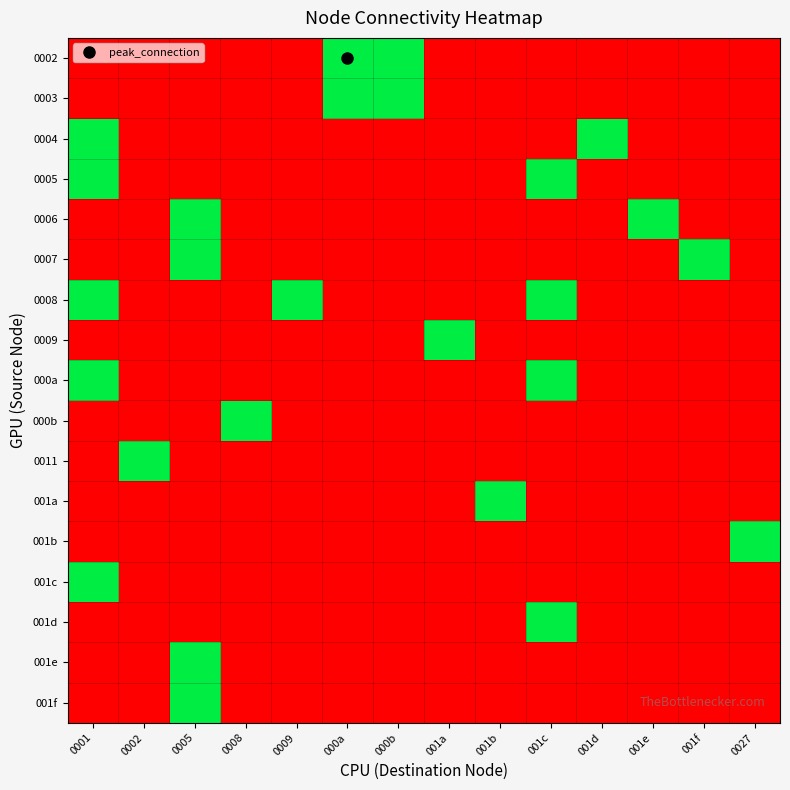

Reading left to right, what are all the values shown in this chart?

0002: 0001=0	0002=0	0005=0	0008=0	0009=0	000a=1	000b=1	001a=0	001b=0	001c=0	001d=0	001e=0	001f=0	0027=0
0003: 0001=0	0002=0	0005=0	0008=0	0009=0	000a=1	000b=1	001a=0	001b=0	001c=0	001d=0	001e=0	001f=0	0027=0
0004: 0001=1	0002=0	0005=0	0008=0	0009=0	000a=0	000b=0	001a=0	001b=0	001c=0	001d=1	001e=0	001f=0	0027=0
0005: 0001=1	0002=0	0005=0	0008=0	0009=0	000a=0	000b=0	001a=0	001b=0	001c=1	001d=0	001e=0	001f=0	0027=0
0006: 0001=0	0002=0	0005=1	0008=0	0009=0	000a=0	000b=0	001a=0	001b=0	001c=0	001d=0	001e=1	001f=0	0027=0
0007: 0001=0	0002=0	0005=1	0008=0	0009=0	000a=0	000b=0	001a=0	001b=0	001c=0	001d=0	001e=0	001f=1	0027=0
0008: 0001=1	0002=0	0005=0	0008=0	0009=1	000a=0	000b=0	001a=0	001b=0	001c=1	001d=0	001e=0	001f=0	0027=0
0009: 0001=0	0002=0	0005=0	0008=0	0009=0	000a=0	000b=0	001a=1	001b=0	001c=0	001d=0	001e=0	001f=0	0027=0
000a: 0001=1	0002=0	0005=0	0008=0	0009=0	000a=0	000b=0	001a=0	001b=0	001c=1	001d=0	001e=0	001f=0	0027=0
000b: 0001=0	0002=0	0005=0	0008=1	0009=0	000a=0	000b=0	001a=0	001b=0	001c=0	001d=0	001e=0	001f=0	0027=0
0011: 0001=0	0002=1	0005=0	0008=0	0009=0	000a=0	000b=0	001a=0	001b=0	001c=0	001d=0	001e=0	001f=0	0027=0
001a: 0001=0	0002=0	0005=0	0008=0	0009=0	000a=0	000b=0	001a=0	001b=1	001c=0	001d=0	001e=0	001f=0	0027=0
001b: 0001=0	0002=0	0005=0	0008=0	0009=0	000a=0	000b=0	001a=0	001b=0	001c=0	001d=0	001e=0	001f=0	0027=1
001c: 0001=1	0002=0	0005=0	0008=0	0009=0	000a=0	000b=0	001a=0	001b=0	001c=0	001d=0	001e=0	001f=0	0027=0
001d: 0001=0	0002=0	0005=0	0008=0	0009=0	000a=0	000b=0	001a=0	001b=0	001c=1	001d=0	001e=0	001f=0	0027=0
001e: 0001=0	0002=0	0005=1	0008=0	0009=0	000a=0	000b=0	001a=0	001b=0	001c=0	001d=0	001e=0	001f=0	0027=0
001f: 0001=0	0002=0	0005=1	0008=0	0009=0	000a=0	000b=0	001a=0	001b=0	001c=0	001d=0	001e=0	001f=0	0027=0